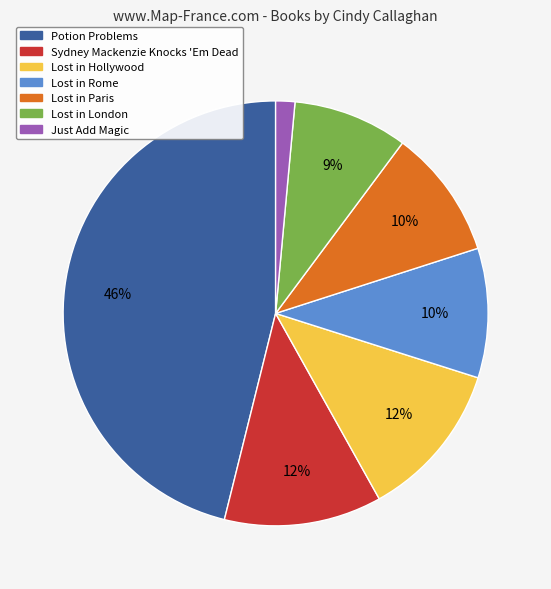

Does Lost in Paris represent more than half of the total?

No